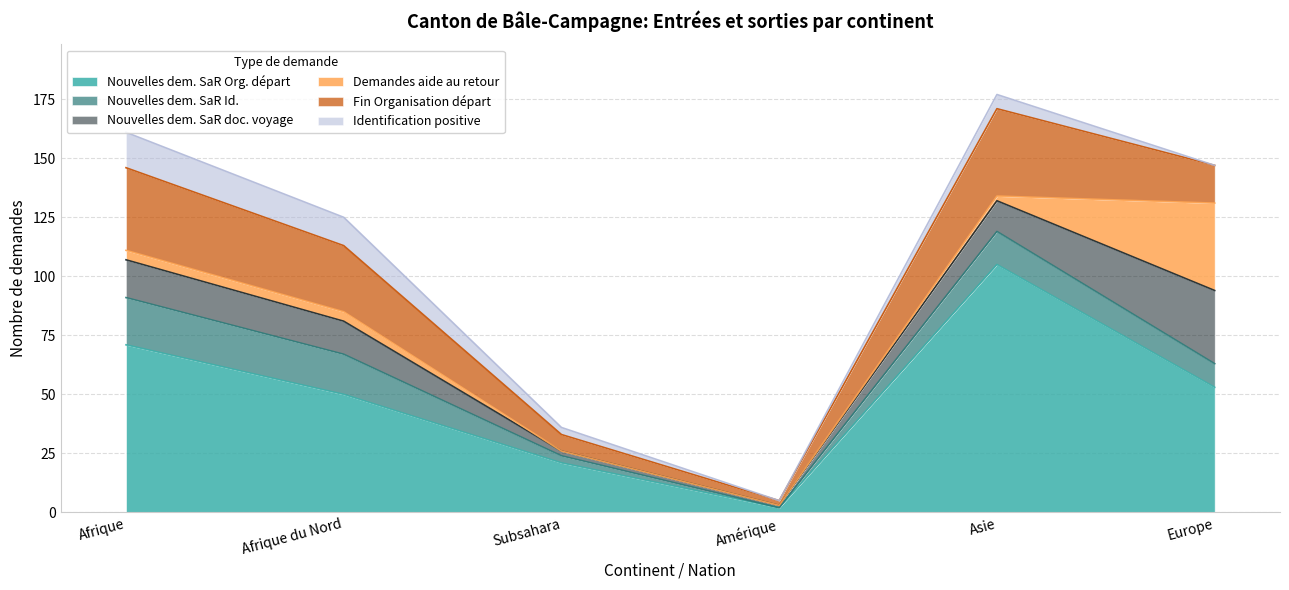

Read the Fin Organisation départ value at Asie, to the nearest 10.

40